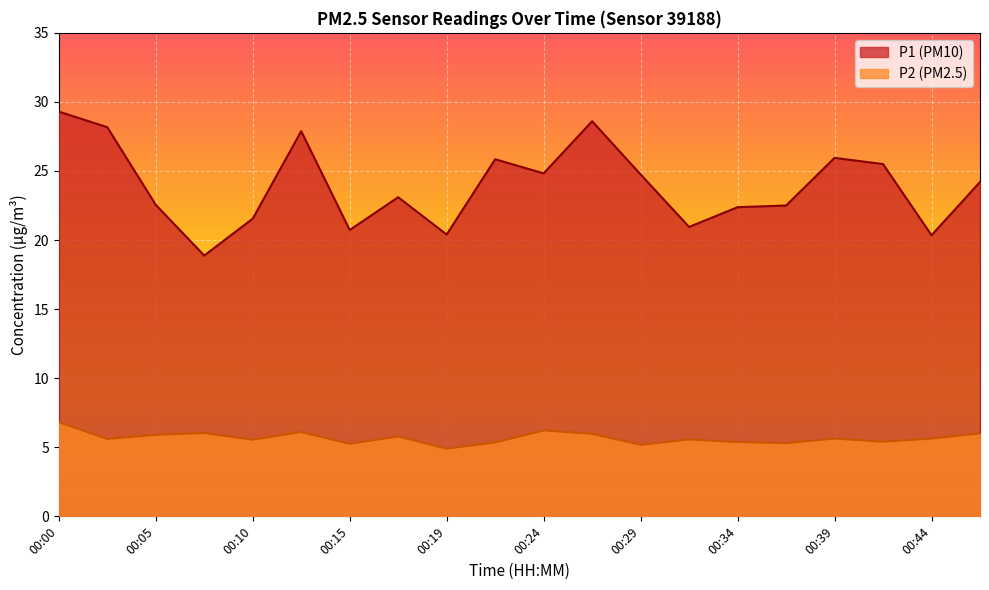

True or false: P2 and P1 intersect in this chart.

False